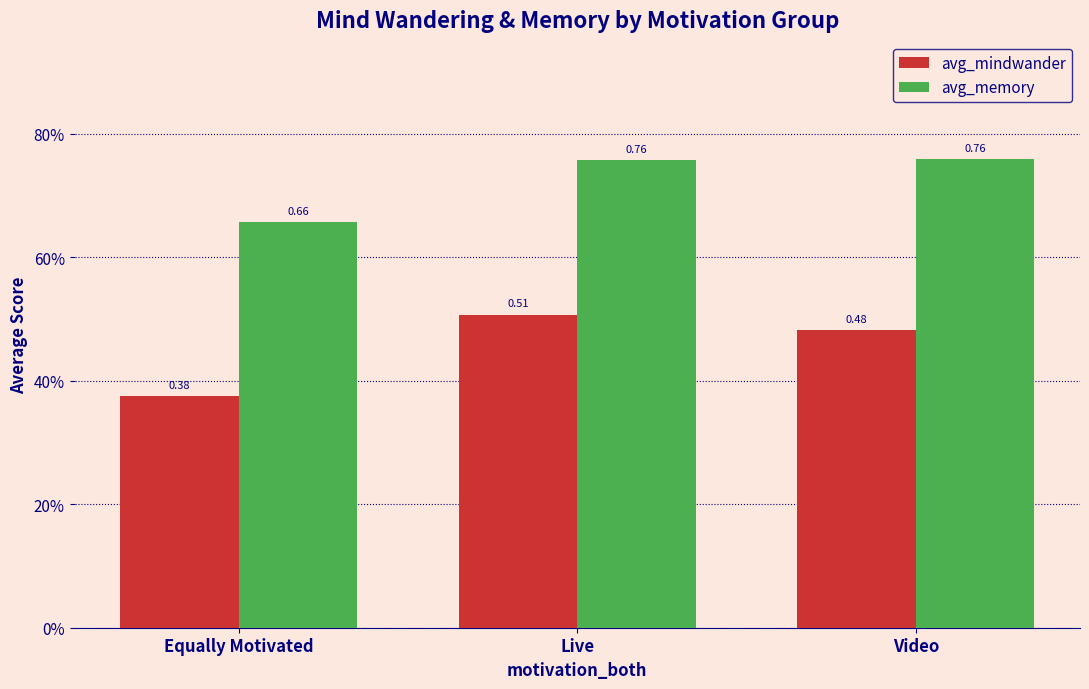

Rank the series at Video from highest to lowest value.

avg_memory, avg_mindwander